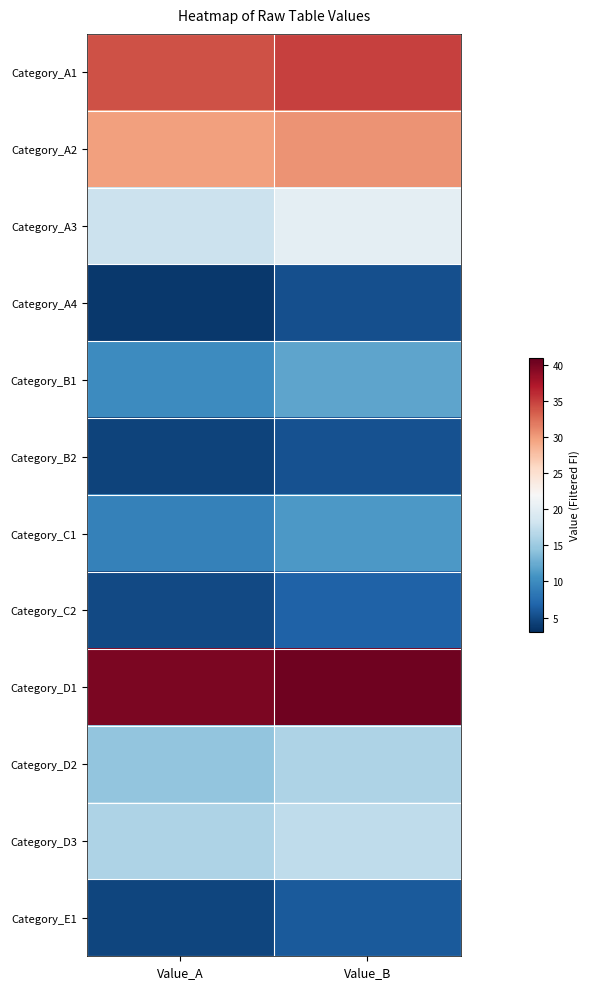

What is the maximum value shown in the chart?

40.5